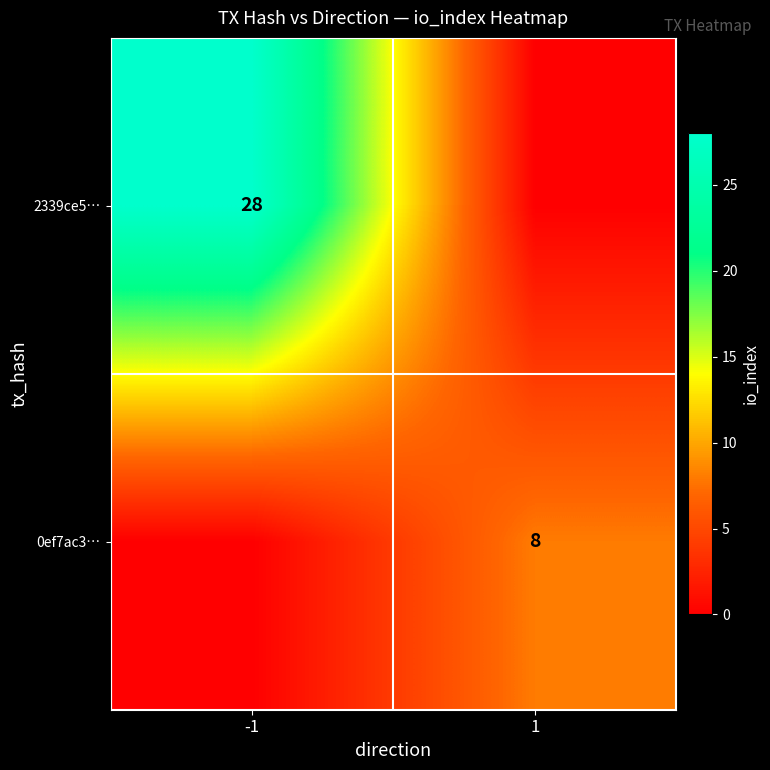

True or false: 2339ce5… has a value of 44 at -1.

False